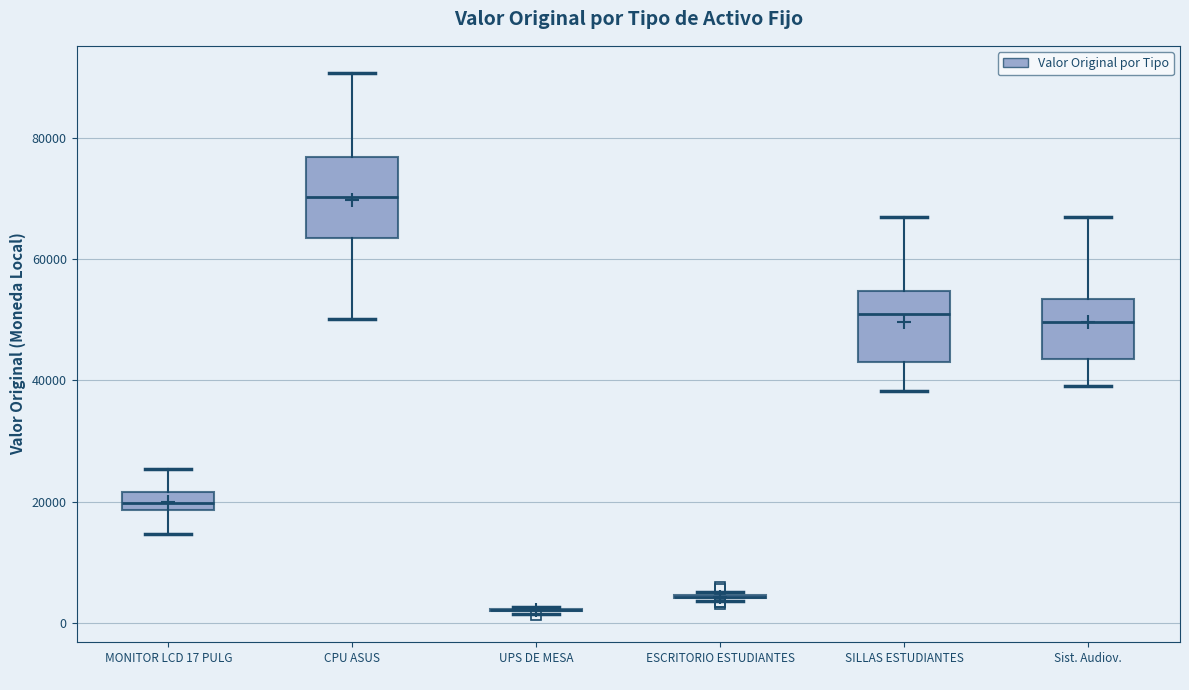

Where is the upper edge of the box for CPU ASUS on the y-axis? The values are not printed on the chart, so give them approximately, as read against the axis.

76000